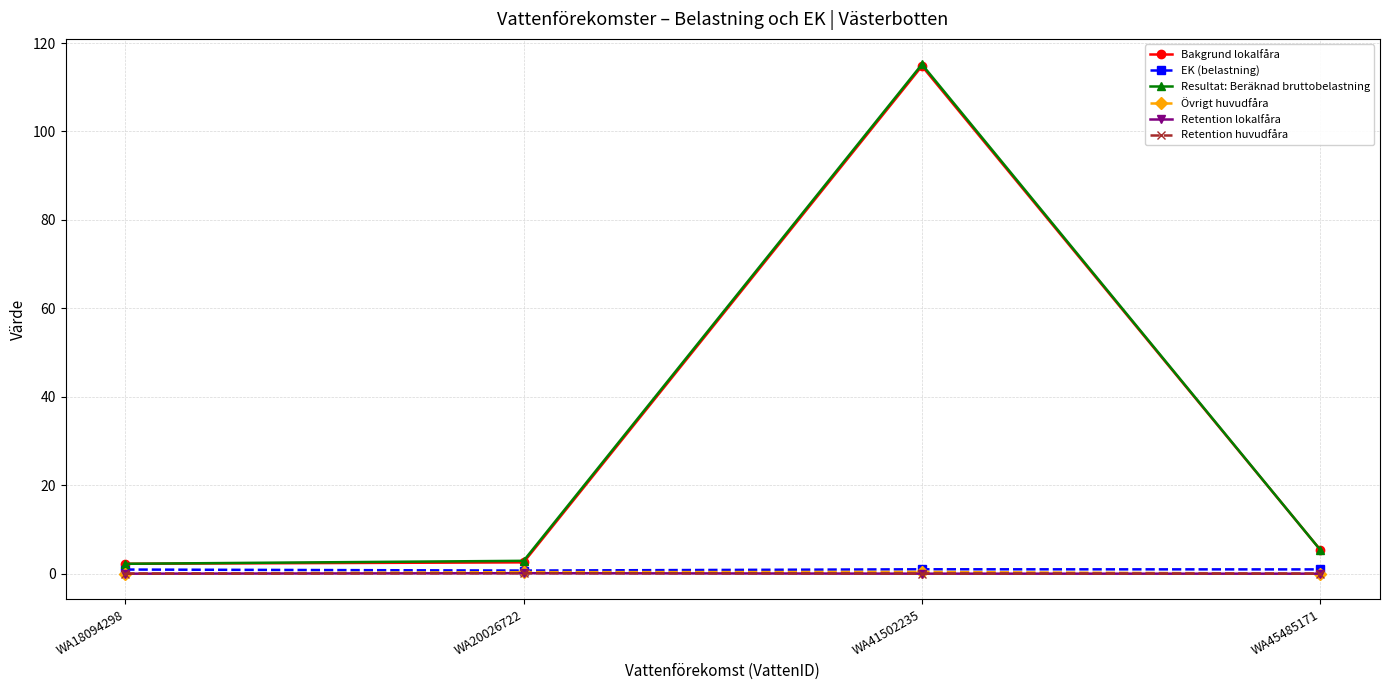

Does the chart have visible grid lines?

Yes